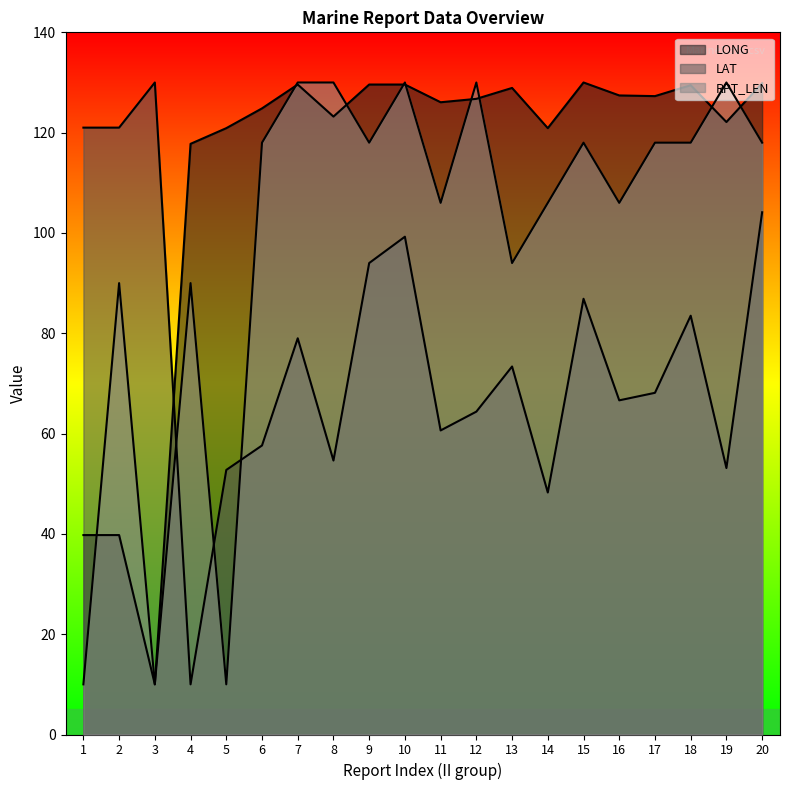

List the series in order of their peak value, highest first.

LONG line, LAT line, RPT_LEN line